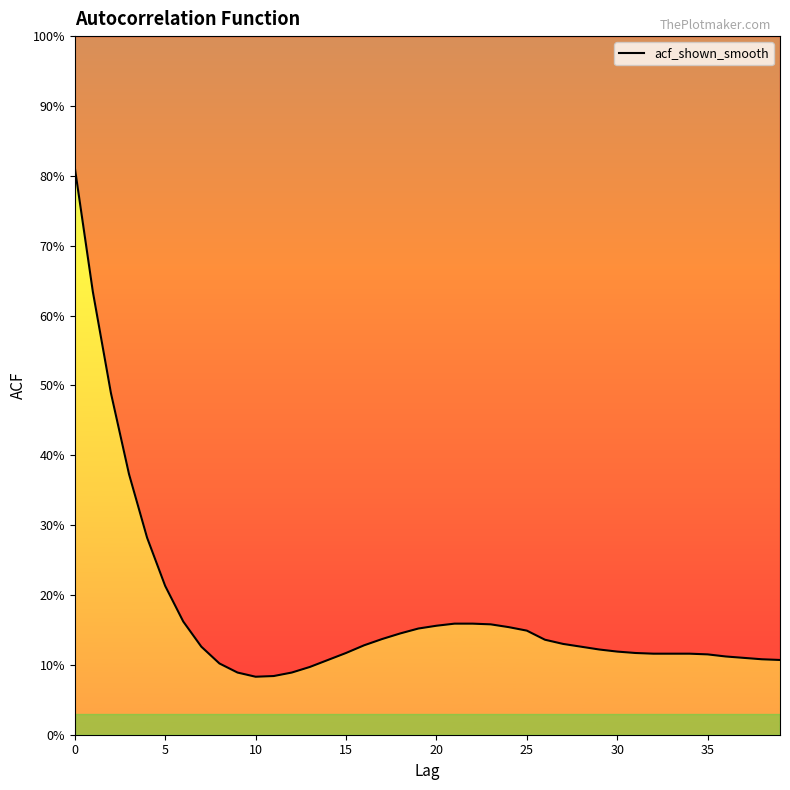

How many lines are shown in the chart?

1